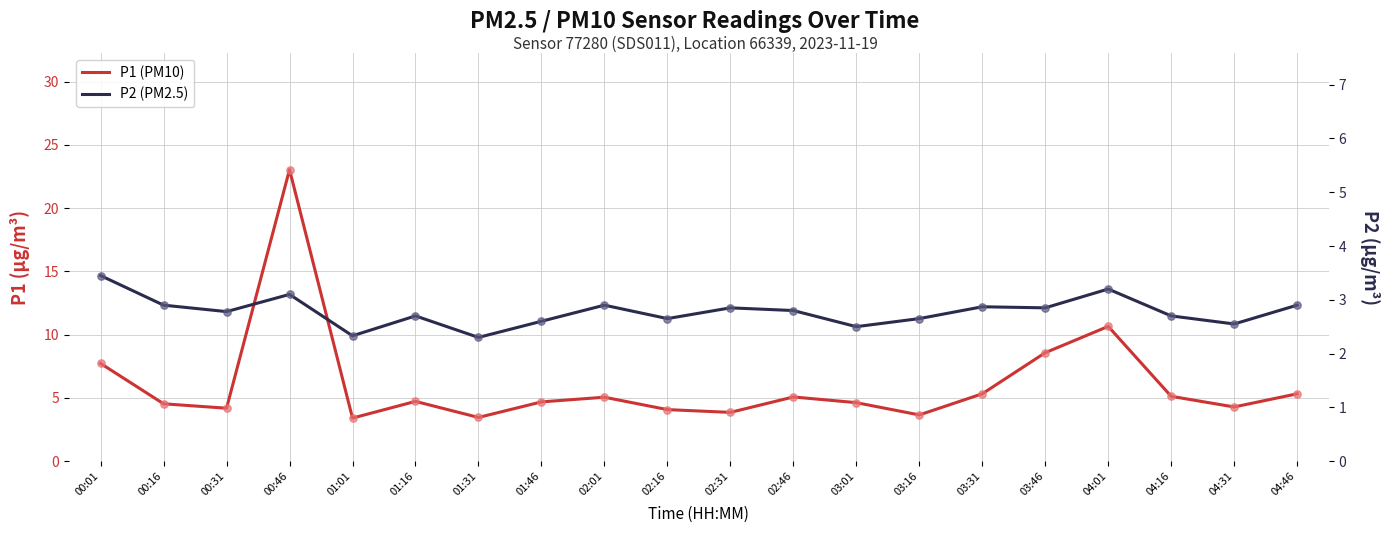

Is the value of P1 at 00:31 greater than the value of P2 at 01:31?

Yes